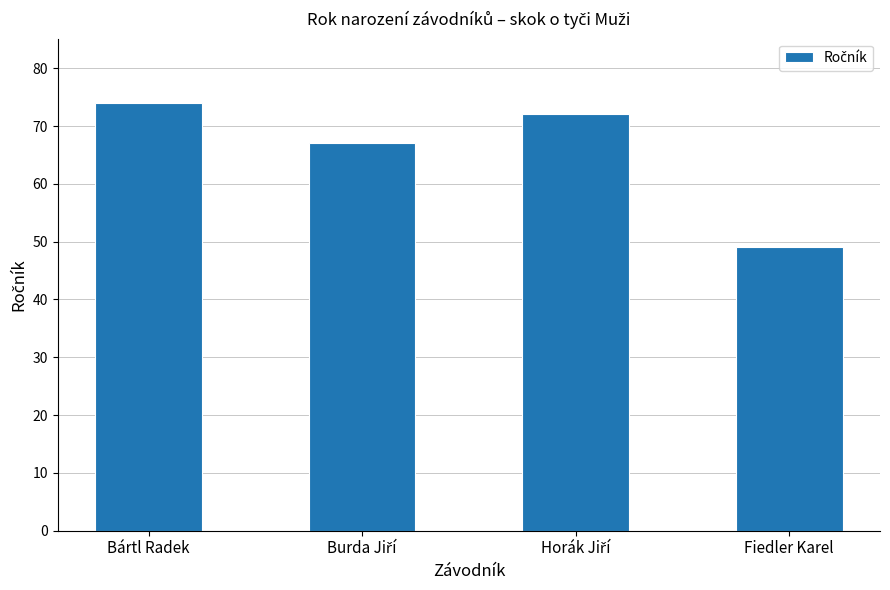

At which category does the chart reach its minimum across all series?

Fiedler Karel